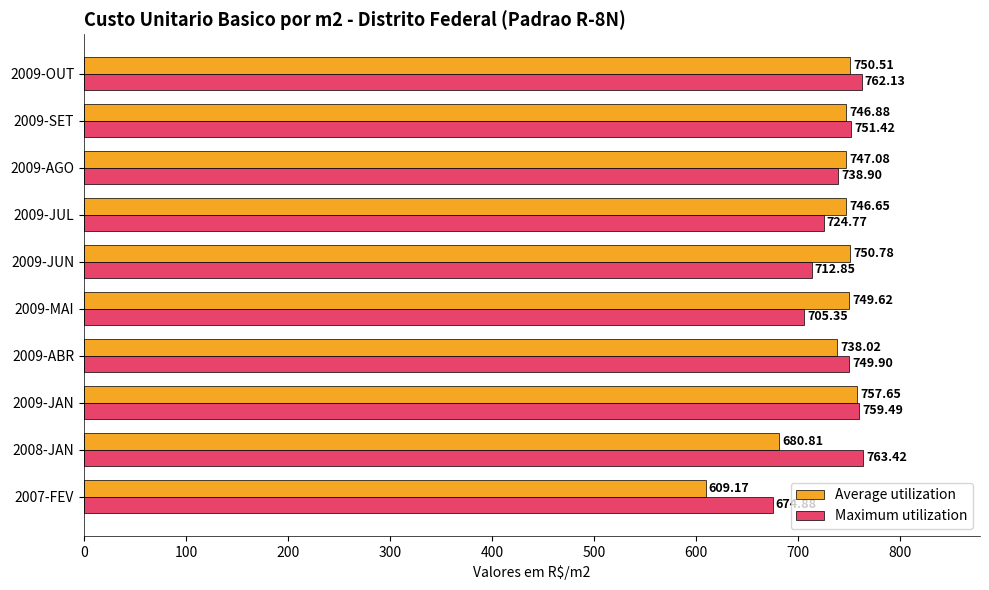

What is the total value across all series at 2009-JAN?

1517.1